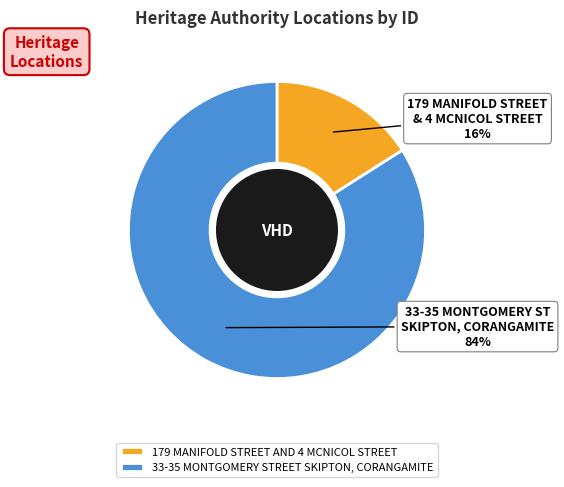

To the nearest percent, what portion does 33-35 MONTGOMERY STREET SKIPTON, CORANGAMITE represent?

84%